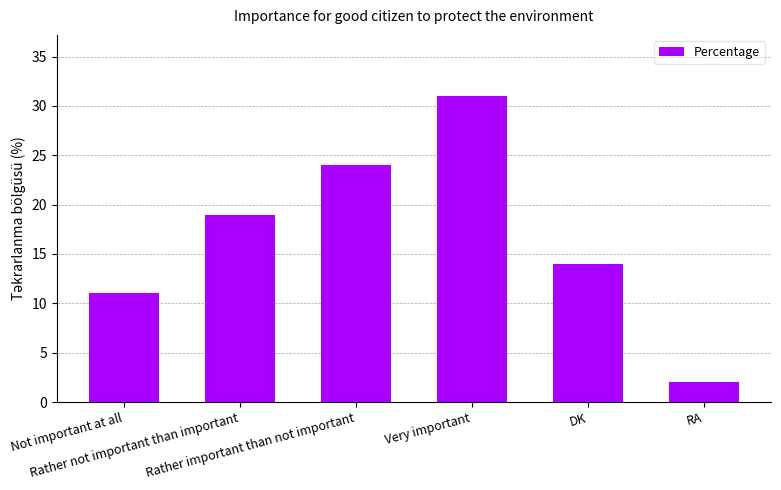

What is the change in value from Rather not important than important to DK?

-5